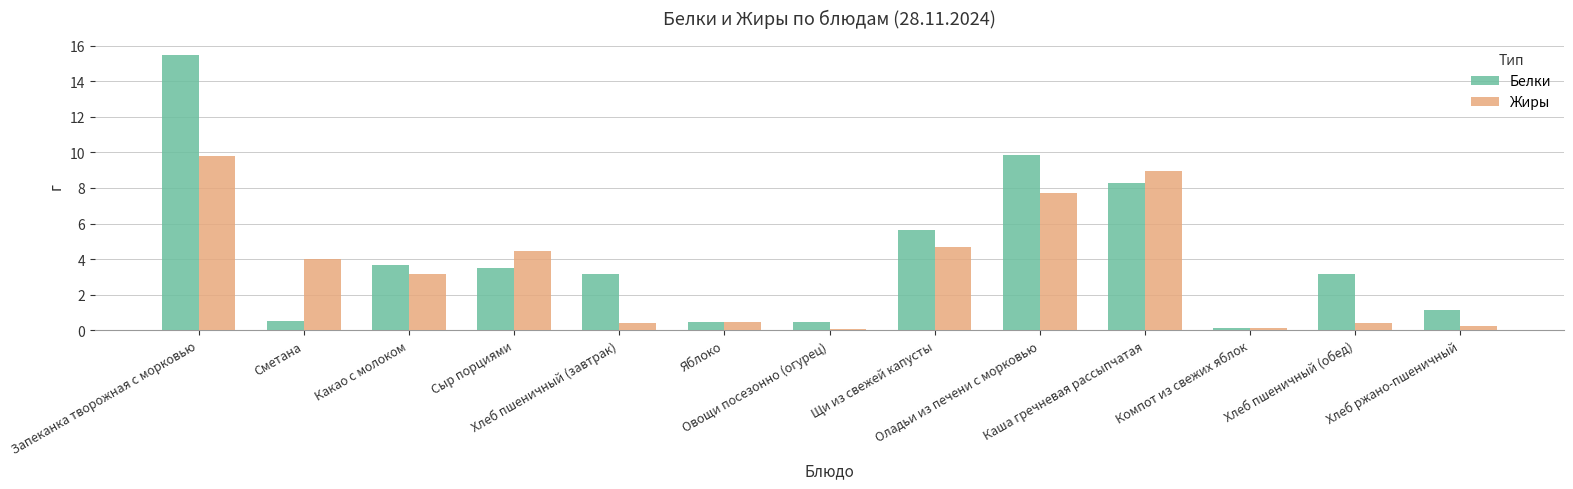

Which series has the largest range (max minus min)?

Белки